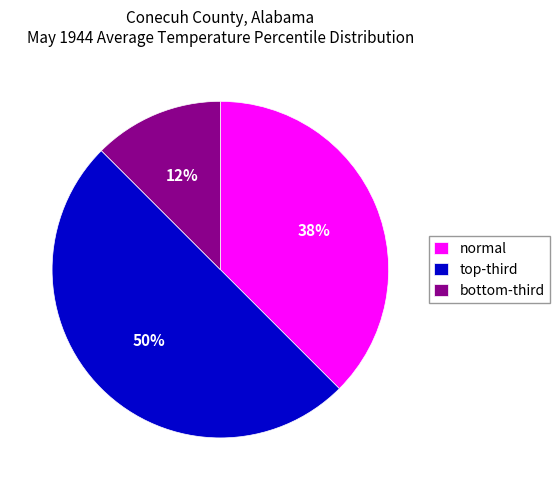

What is the largest slice in the pie chart?

top-third